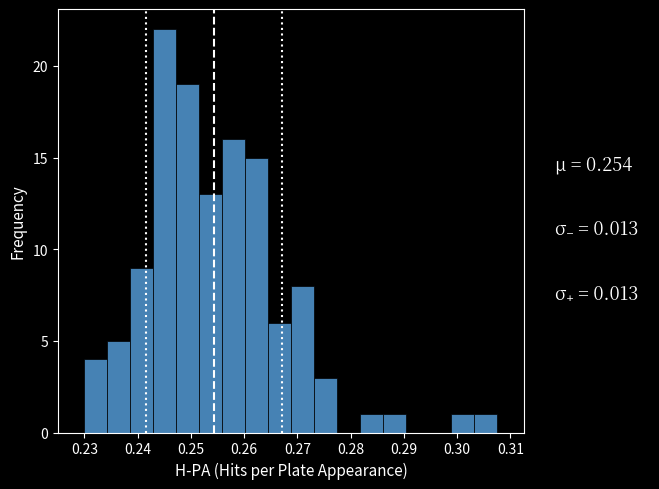

How tall is the bar that spans 0.269 to 0.273 on the x-axis? Neither the bar edges nor the heights are printed on the chart, so give them approximately, as read against the axes.

8